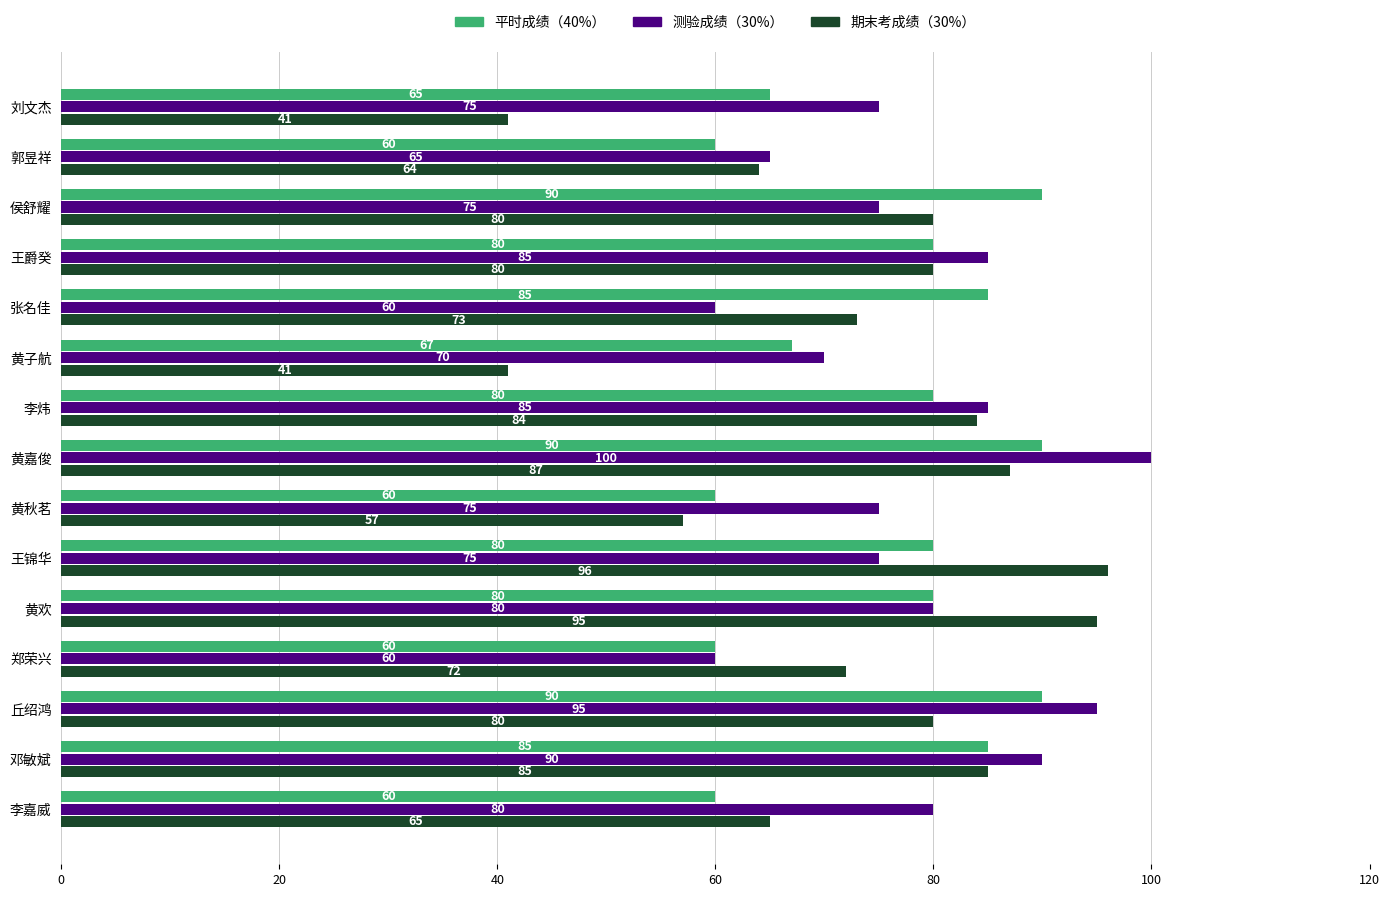

At 黄子航, list the series in order from smallest to largest.

期末考成绩（30%）, 平时成绩（40%）, 测验成绩（30%）